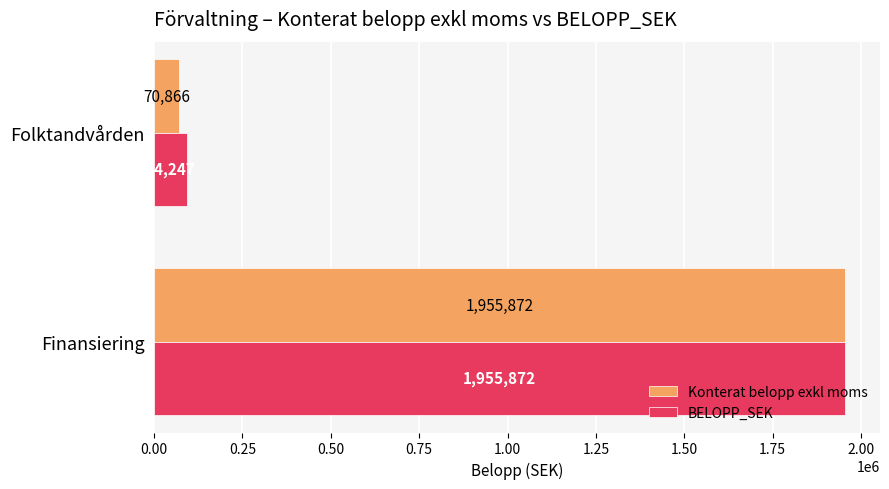

At which category is the sum across all series the highest?

Finansiering